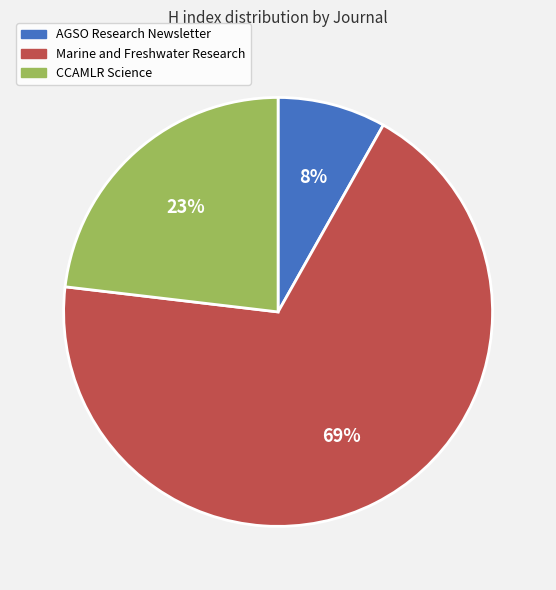

To the nearest percent, what is the average slice percentage?

33%